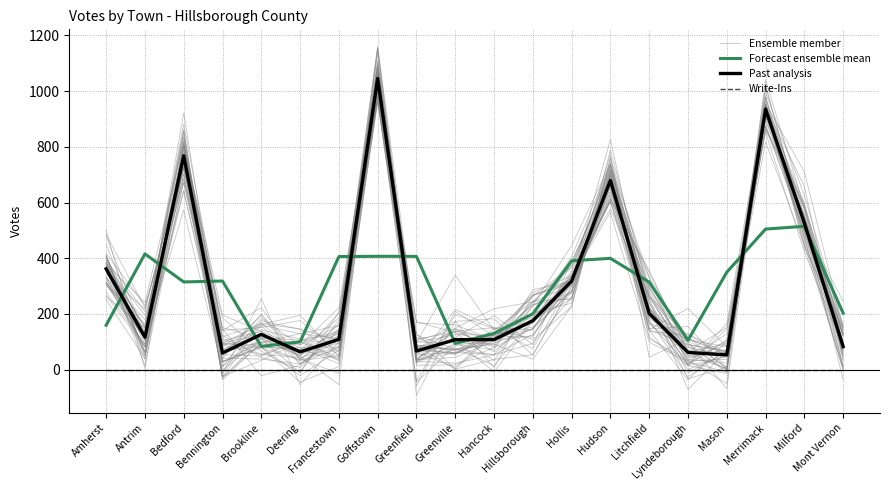

How many times do Ensemble member and Past analysis cross each other?

11